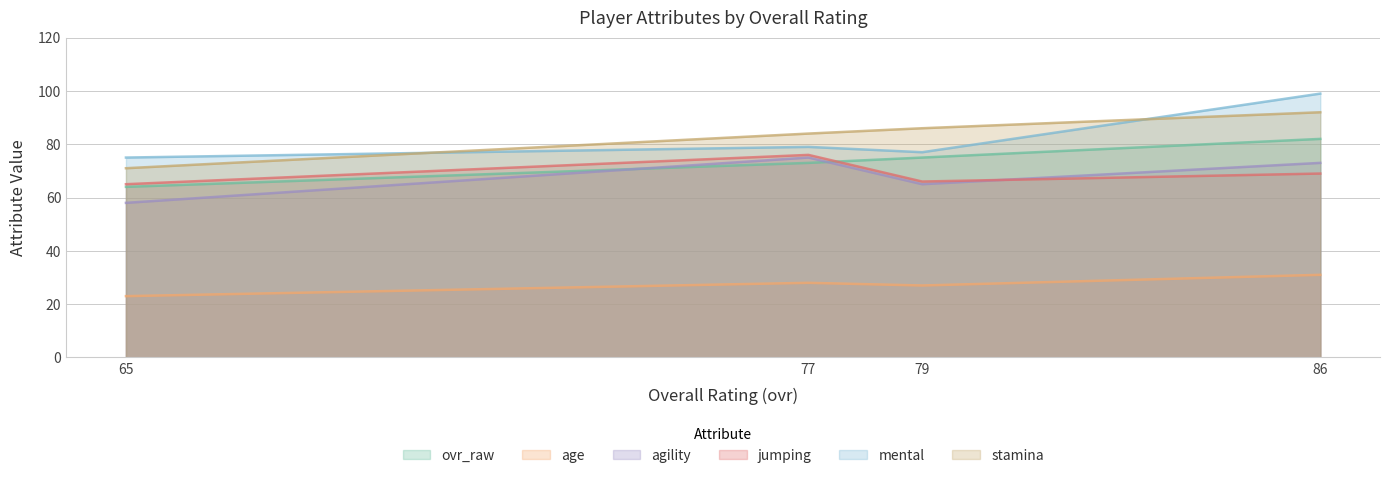

What is the average value of the jumping series?

69